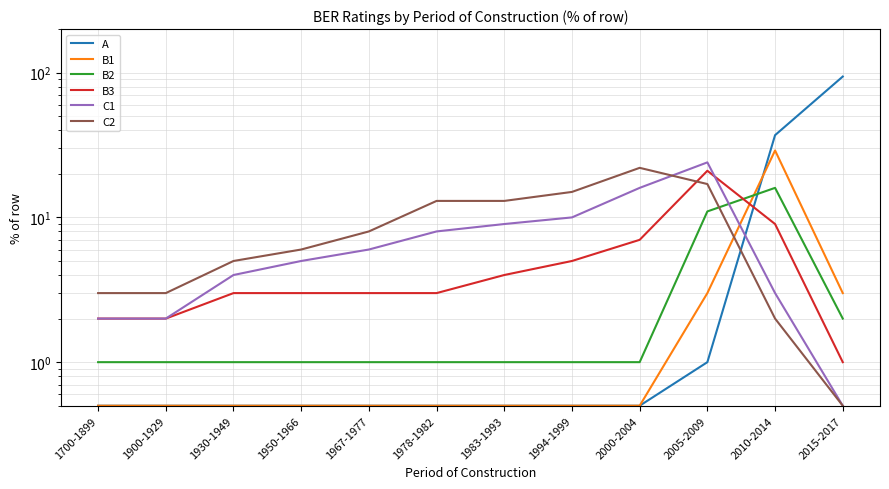

At which category is the sum across all series the highest?

2015-2017